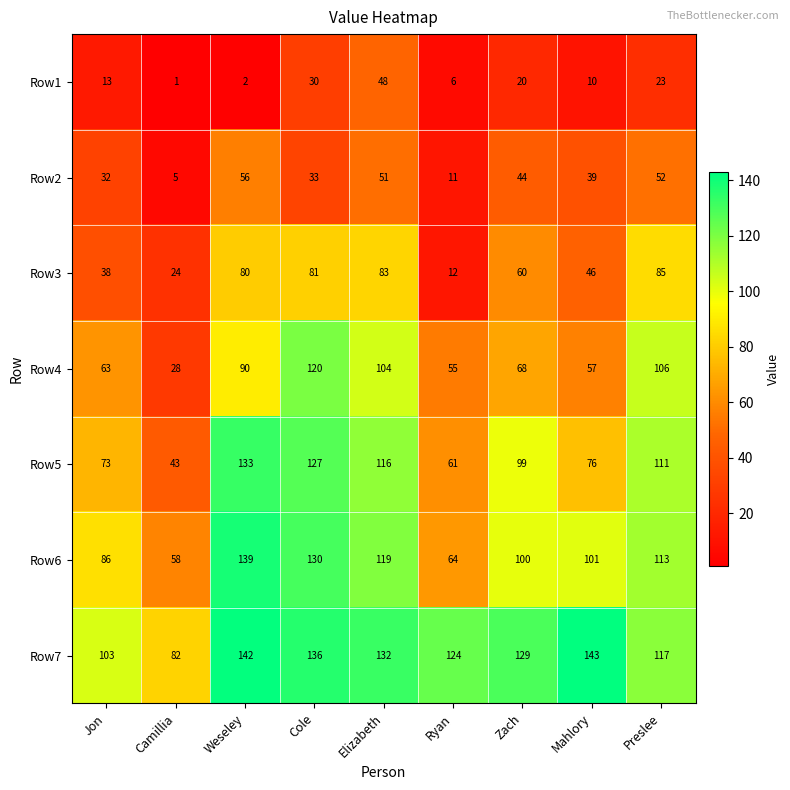

Read the Row5 value at Elizabeth, to the nearest 5.

115